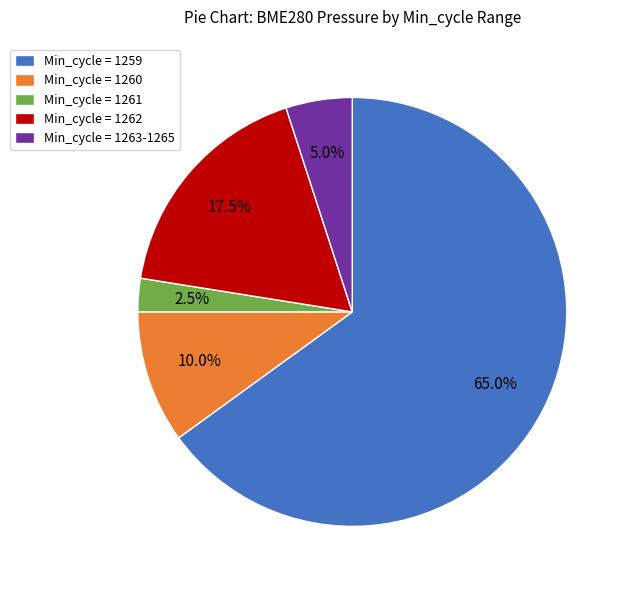

Between Min_cycle = 1260 and Min_cycle = 1259, which is larger?

Min_cycle = 1259